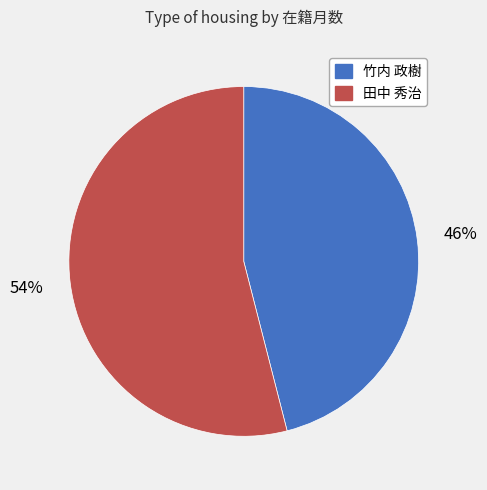

Which category has the biggest portion of the pie?

田中 秀治